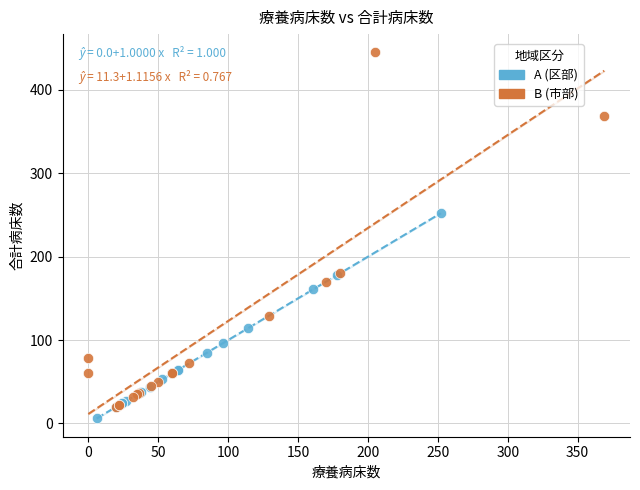

What are all the series names shown in the legend?

A (区部), B (市部)